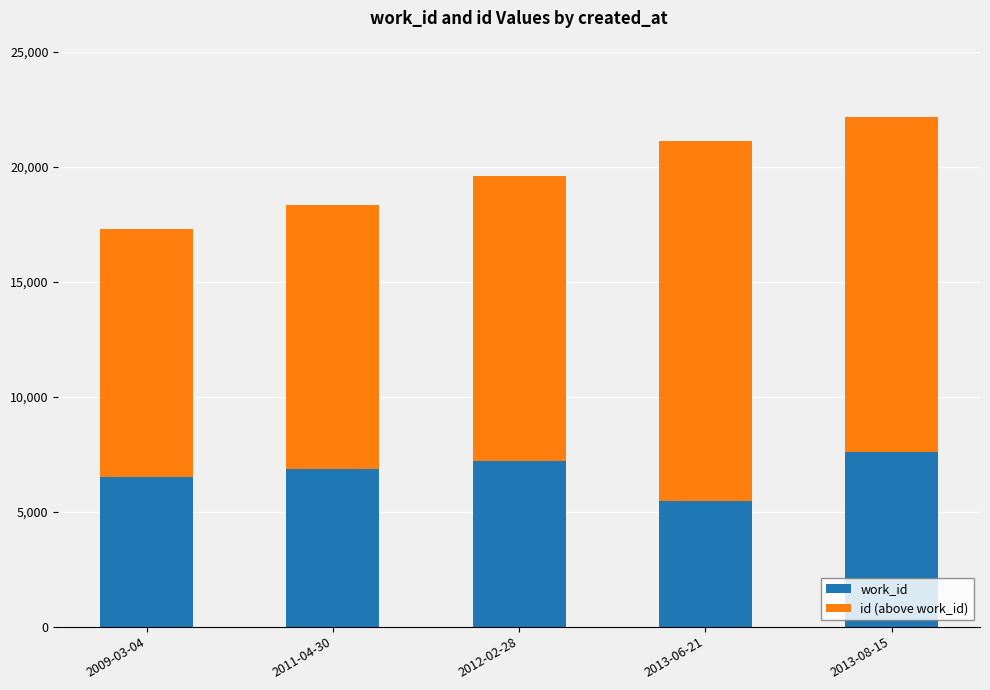

The work_id series shows 9410 at 2013-06-21. True or false?

False